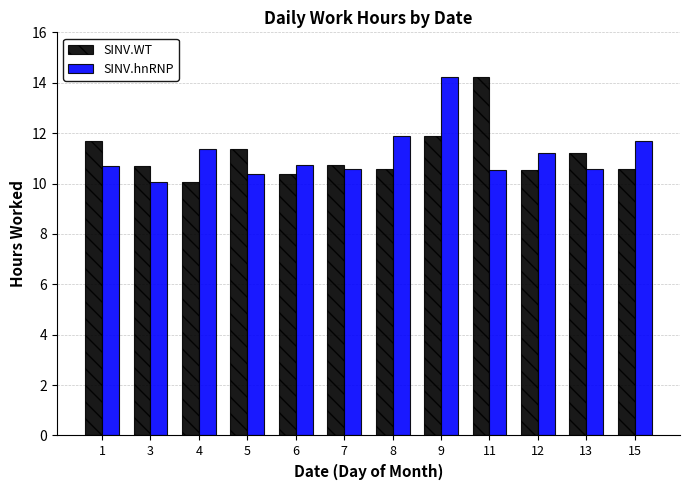

True or false: SINV.hnRNP has a value of 5.5 at 8.

False